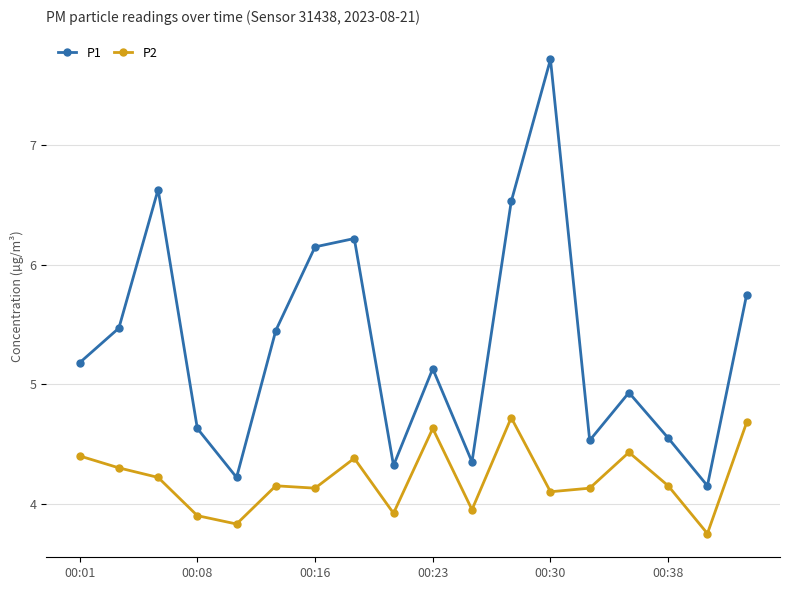

What is the value of the P1 point at the 12th from the left?

6.5